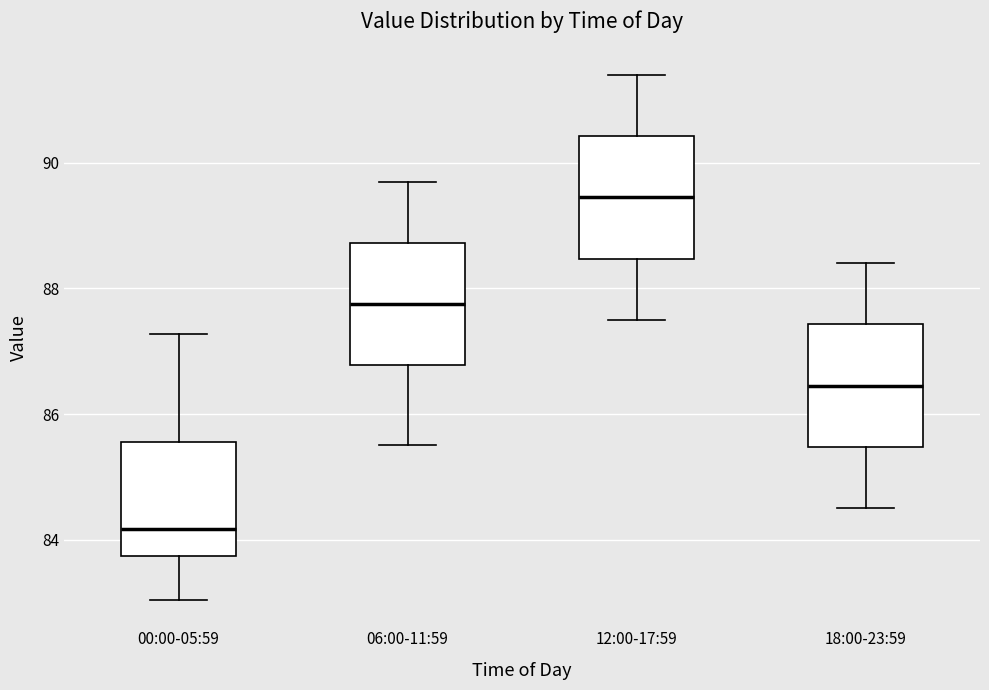

Where does the median line of the box for 18:00-23:59 sit on the y-axis? The values are not printed on the chart, so give them approximately, as read against the axis.

86.4